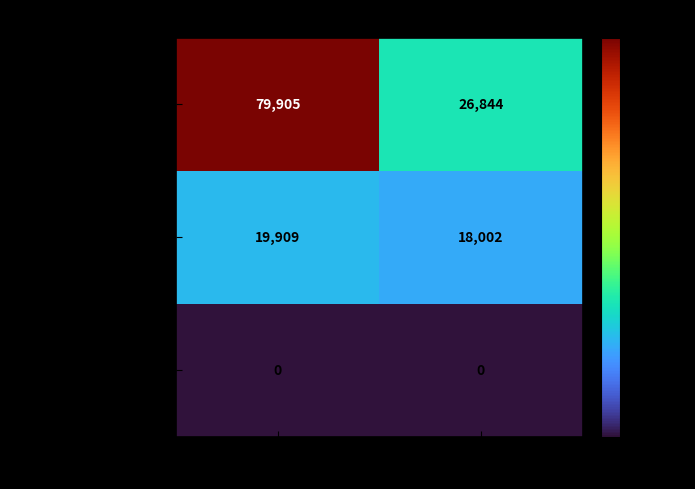

Reading left to right, extract all data points from this chart.

Irrigation: 79905	26844
Administrative: 19909	18002
Board Of Directors: 0	0